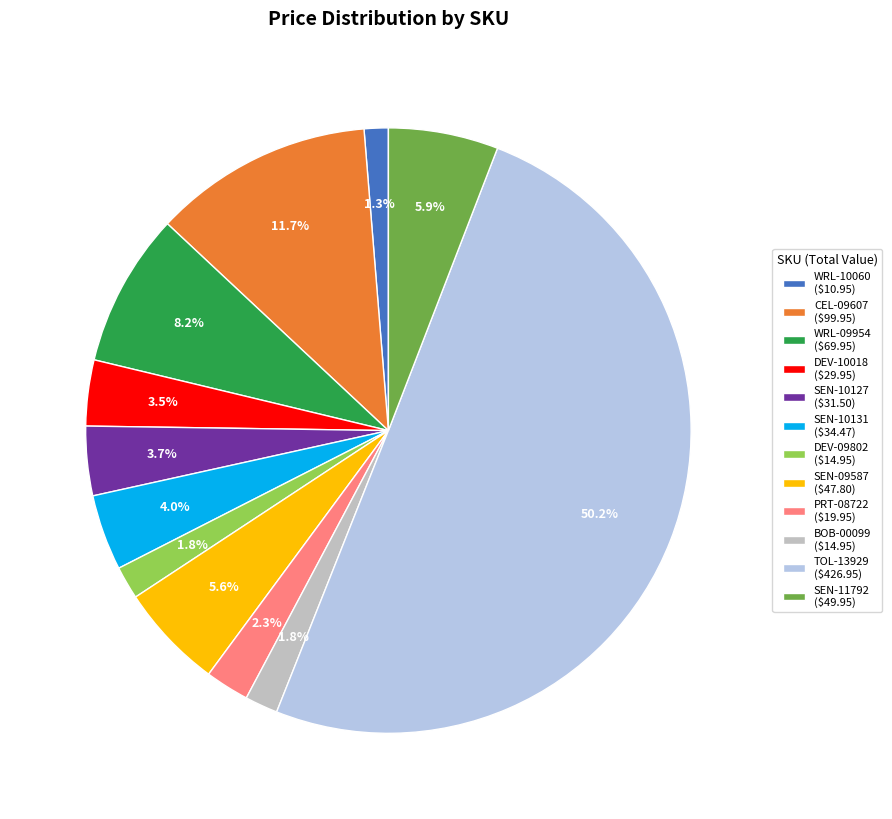

To the nearest percent, what is the average slice percentage?

8%